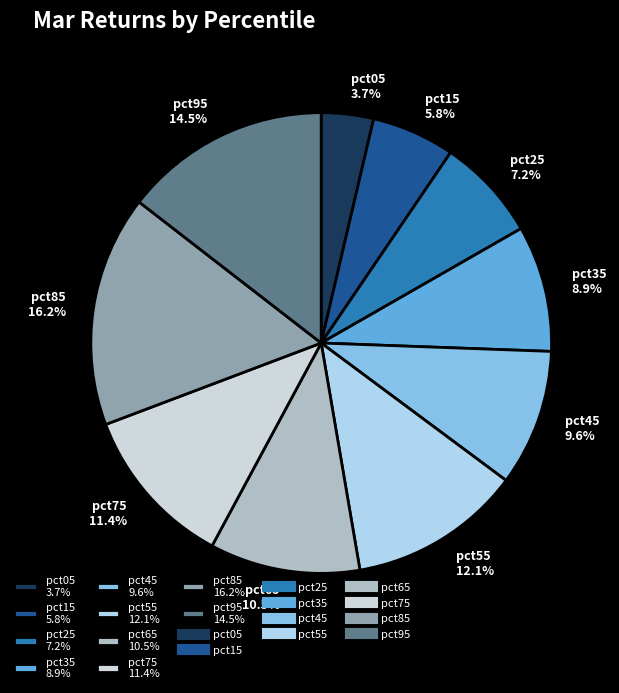

Which has a higher value, pct75 11.4% or pct65 10.5%?

pct75 11.4%